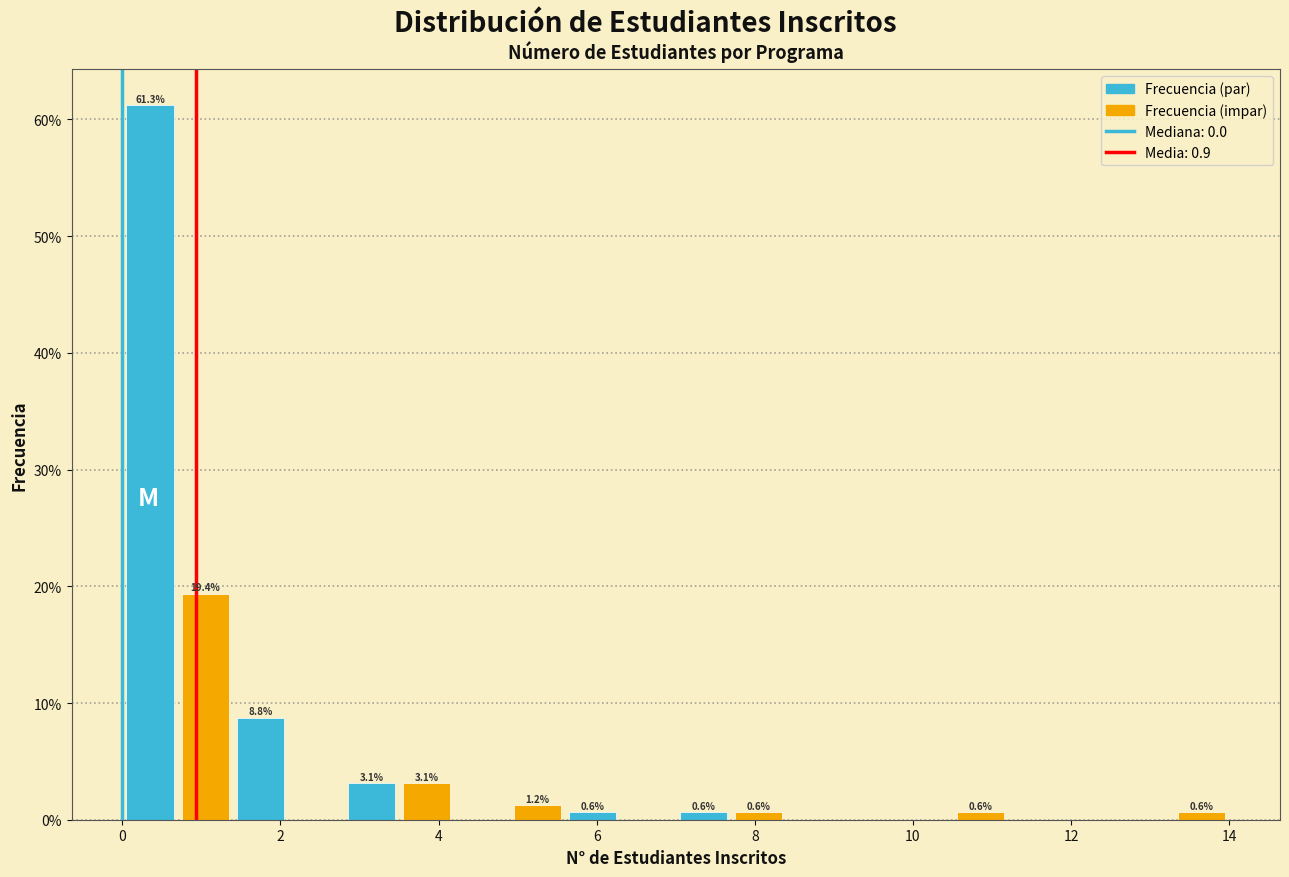

Around what value on the x-axis is the tallest bar? Give the approximate position of its centre, as read against the axis.

0.4